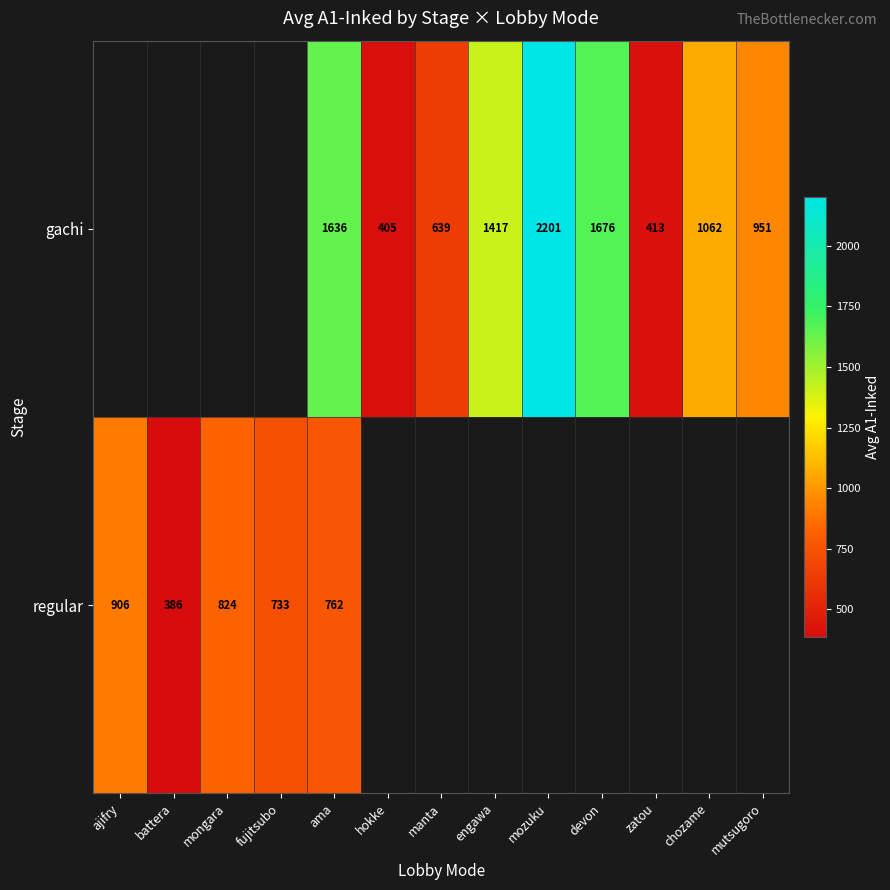

At which category is the sum across all series the highest?

ama